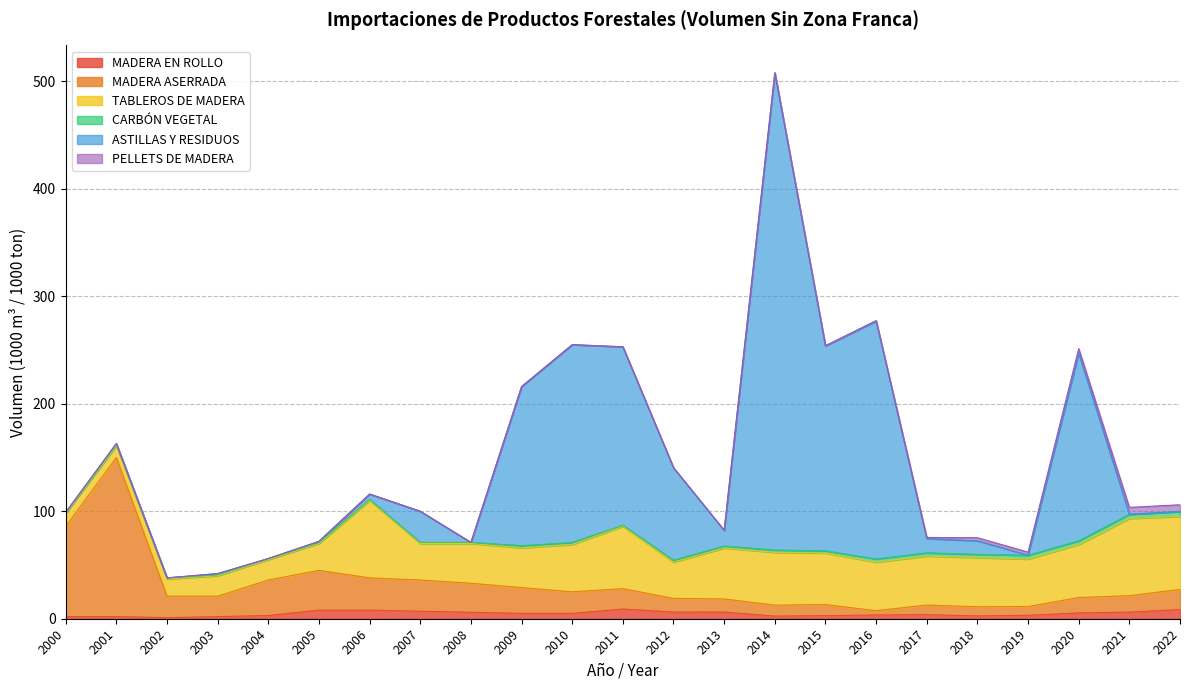

True or false: CARBÓN VEGETAL has a value of 2.0 at 2009.

True